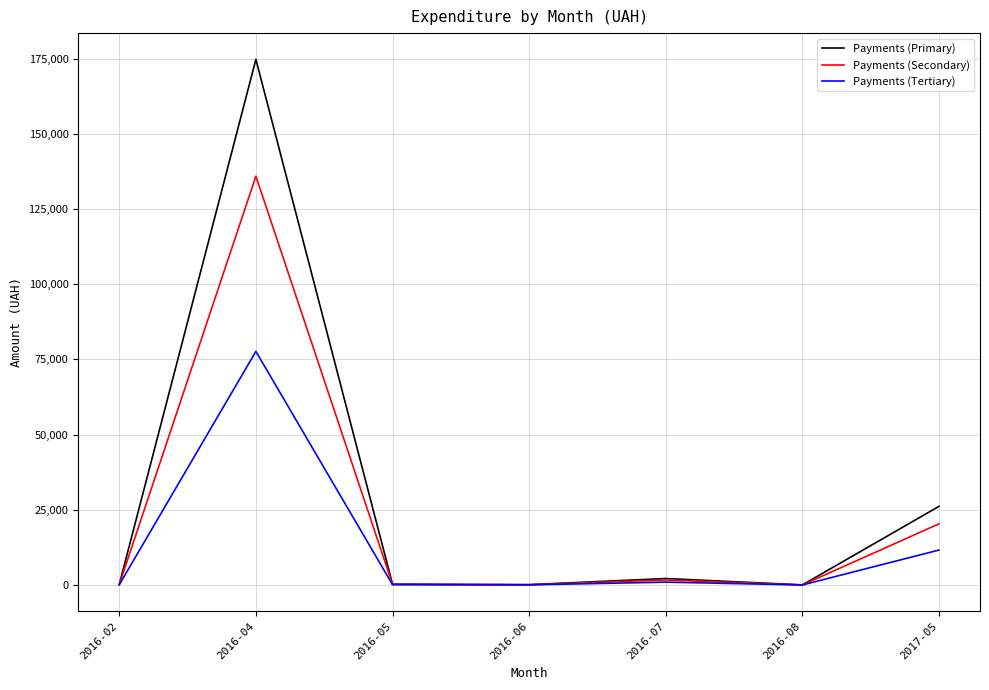

Which series has the largest range (max minus min)?

Payments (Primary)